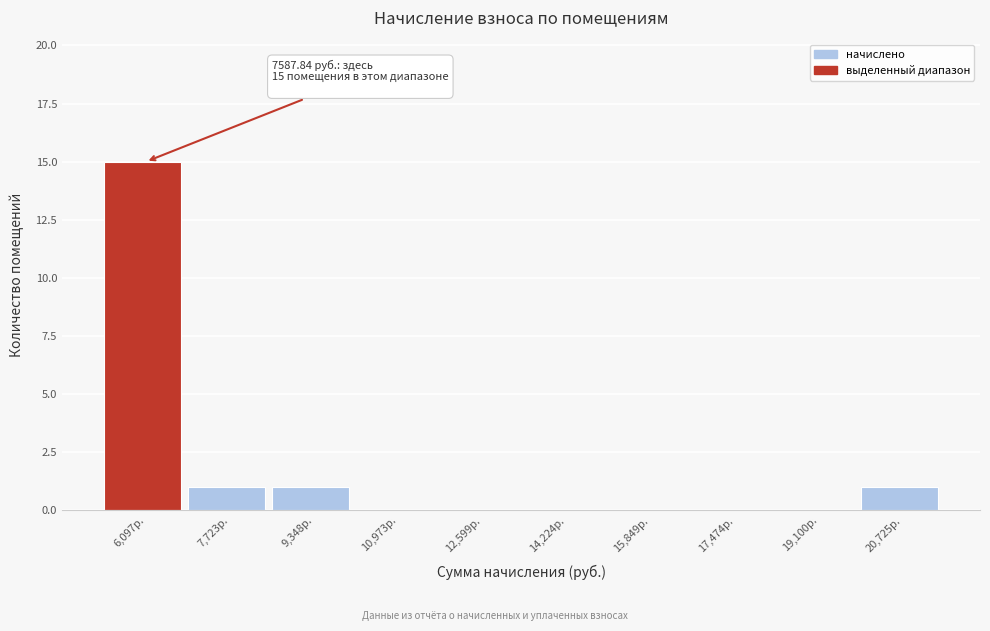

Reading left to right, transcribe all the data shown in this chart.

6,097р.=15	7,723р.=1	9,348р.=1	10,973р.=0	12,599р.=0	14,224р.=0	15,849р.=0	17,474р.=0	19,100р.=0	20,725р.=1